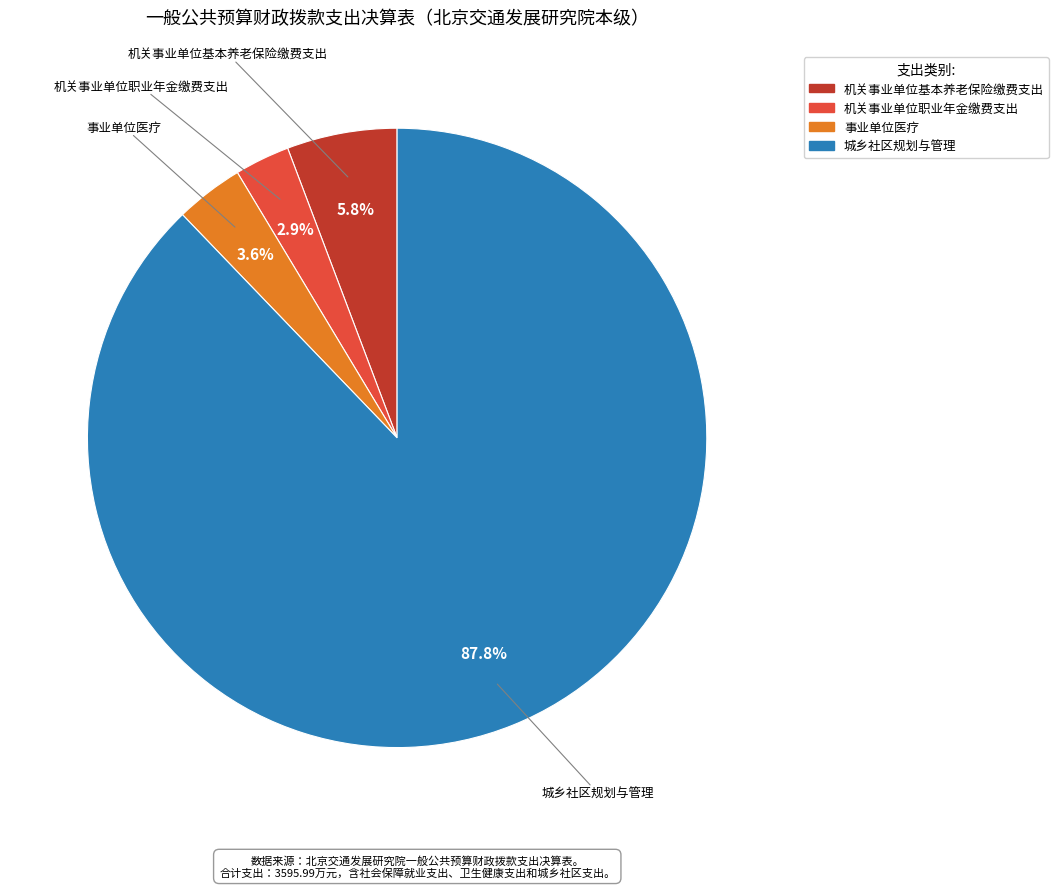

How many segments does this pie chart have?

4